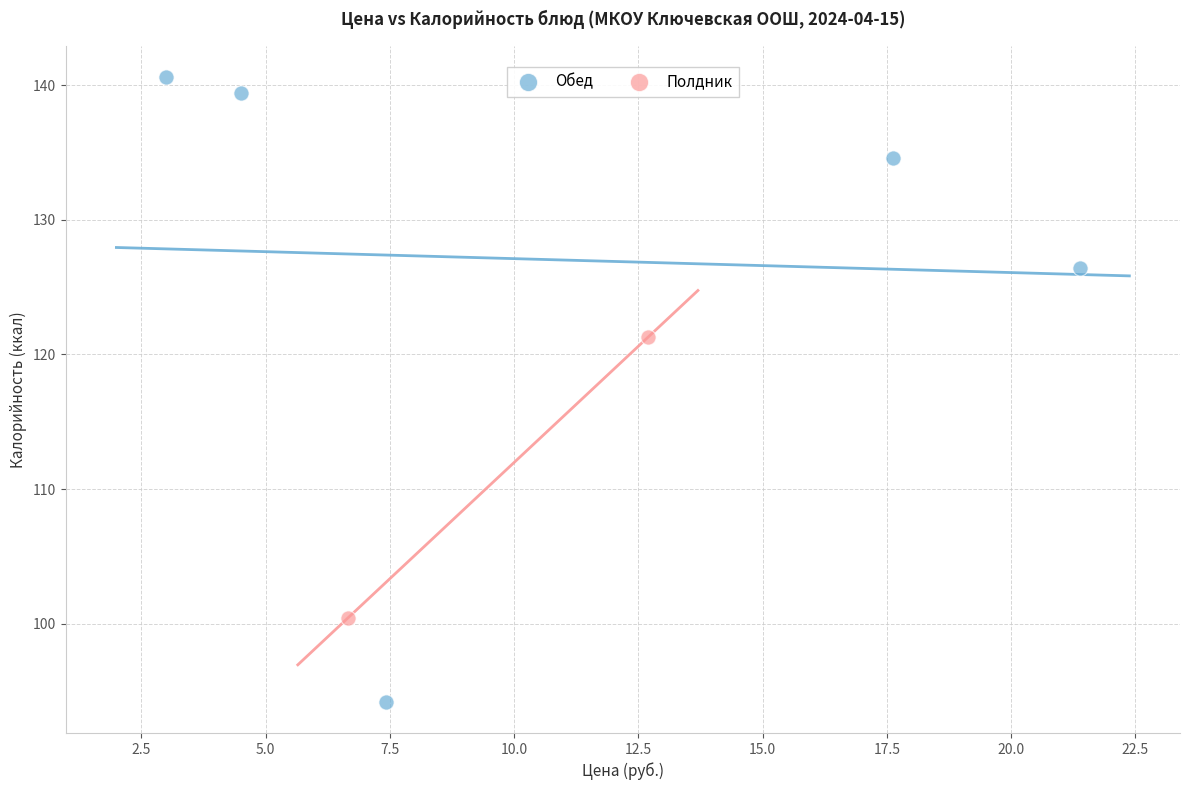

What are all the series names shown in the legend?

Обед, Полдник